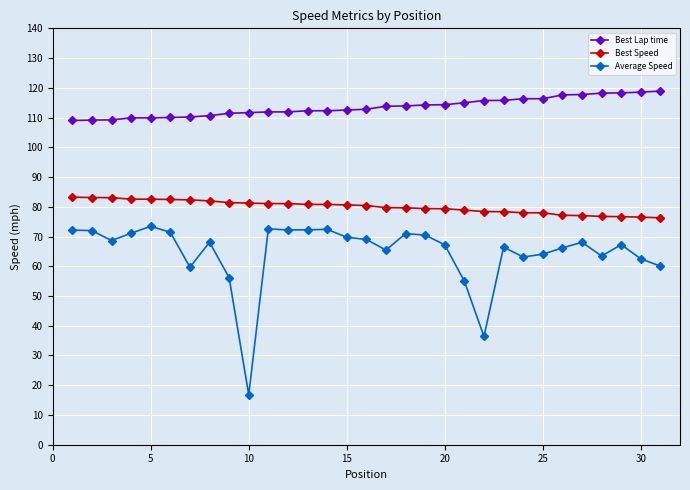

What is the difference between the maximum and minimum values in the Best Speed series?

6.9